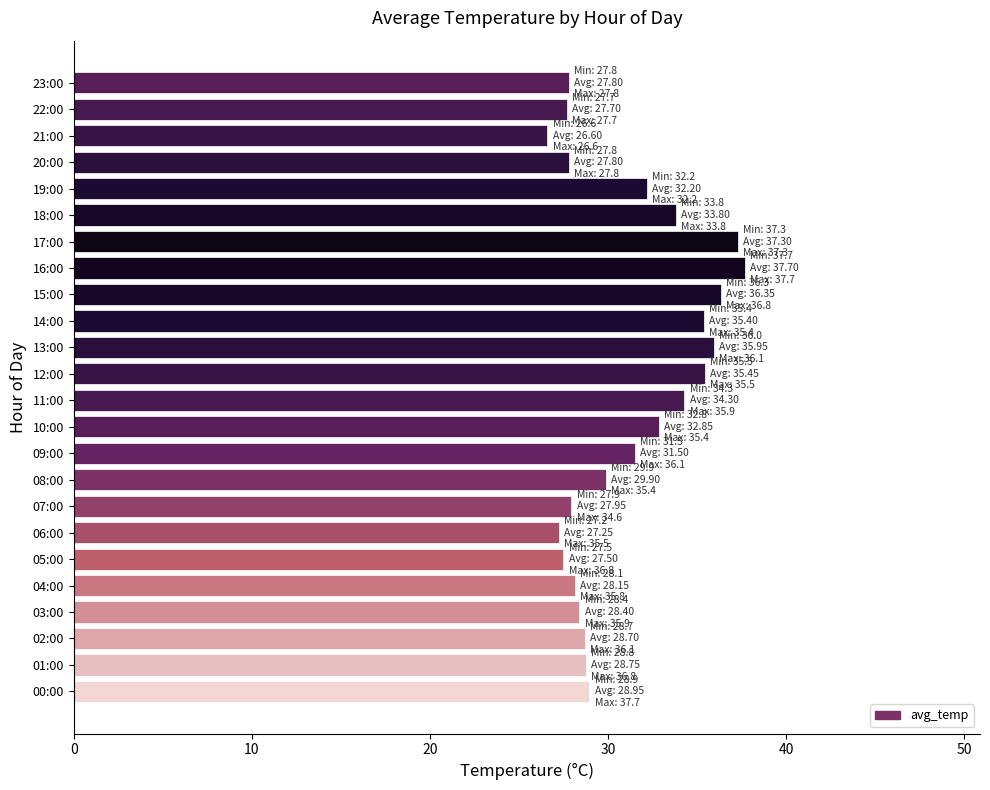

What is the sum of the values at 02:00 and 14:00?

64.1